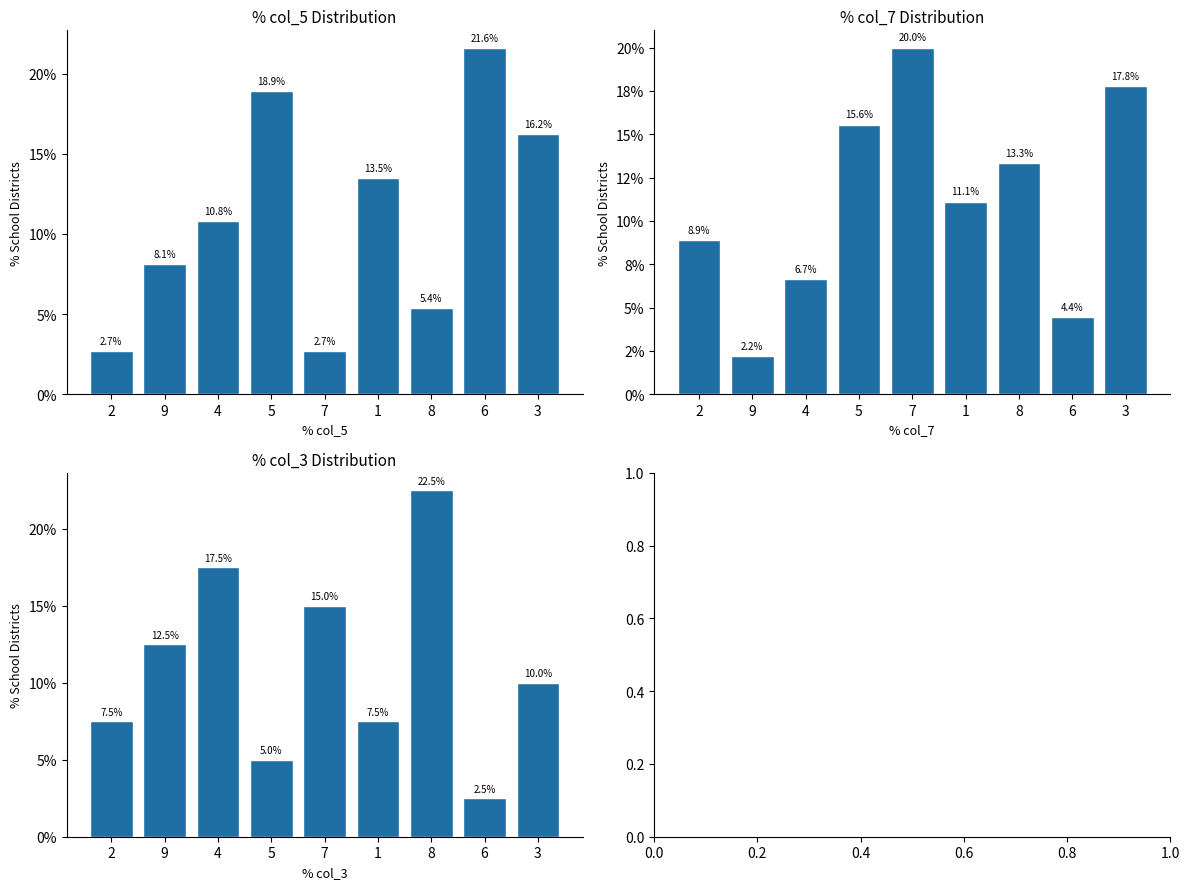

What are all the series names shown in the legend?

col_5, col_7, col_3